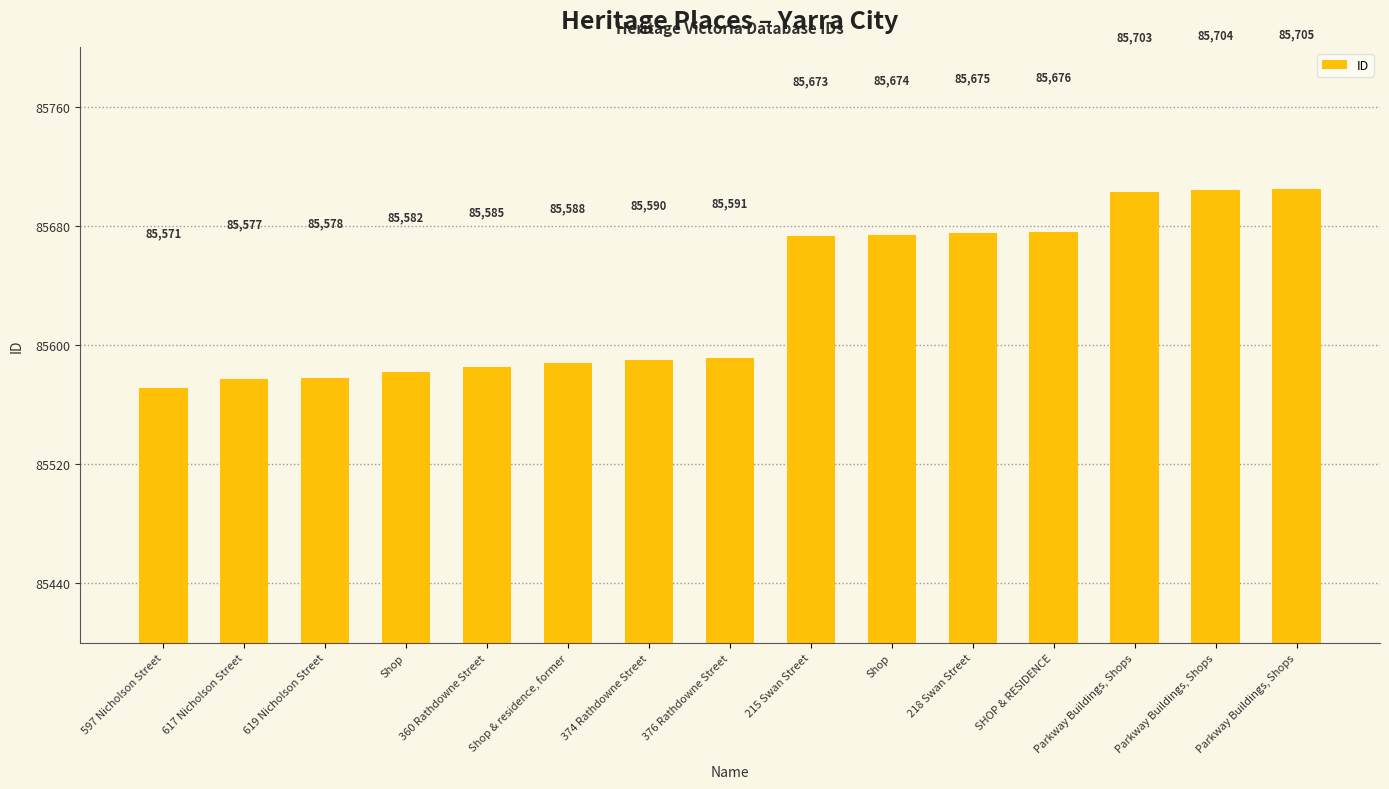

Rank the categories by value from lowest to highest.

597 Nicholson Street, 617 Nicholson Street, 619 Nicholson Street, Shop, 360 Rathdowne Street, Shop & residence, former, 374 Rathdowne Street, 376 Rathdowne Street, 215 Swan Street, Shop, 218 Swan Street, SHOP & RESIDENCE, Parkway Buildings, Shops, Parkway Buildings, Shops, Parkway Buildings, Shops